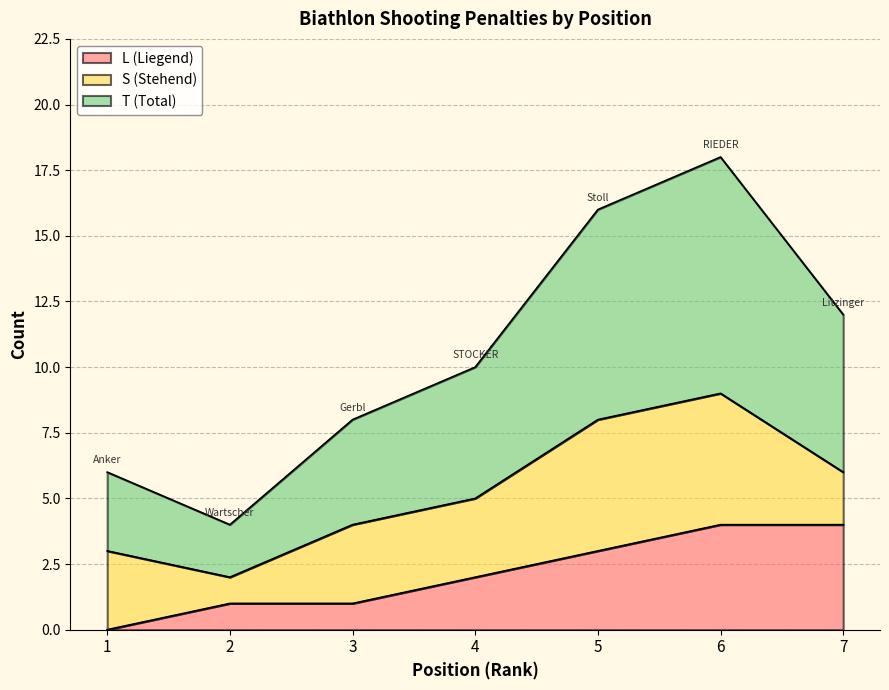

Which series has the largest total across all categories?

T (Total)